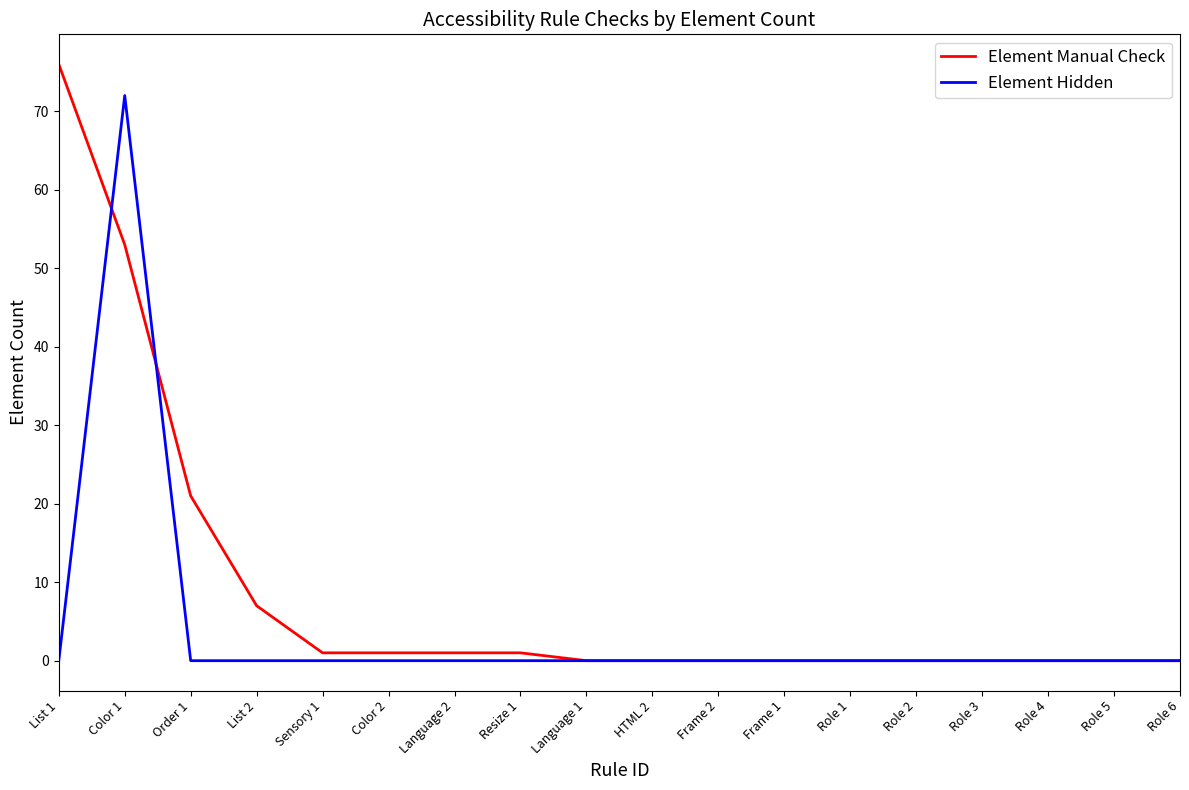

The value of Element Hidden at Role 5 is -43. True or false?

False